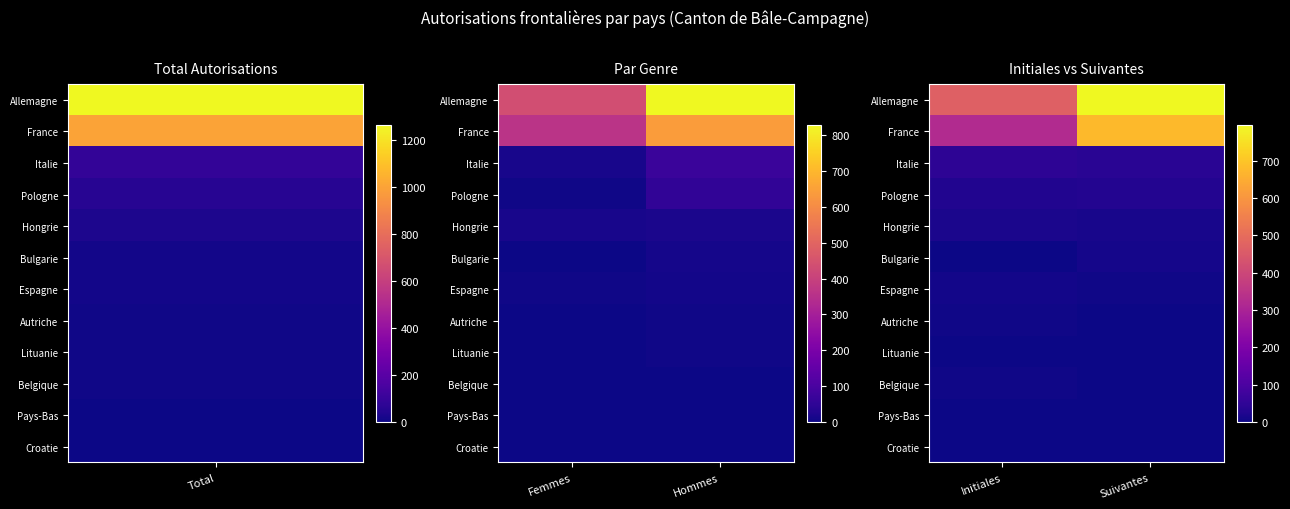

Is the value of Croatie at Initiales greater than the value of Pays-Bas at Initiales?

No